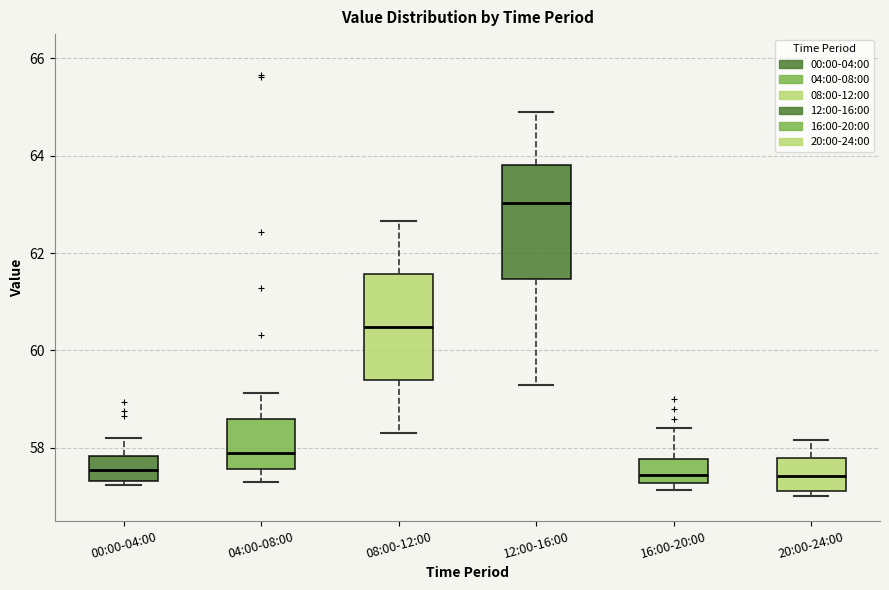

Where does the upper whisker of the box for 20:00-24:00 end on the y-axis? The values are not printed on the chart, so give them approximately, as read against the axis.

58.2